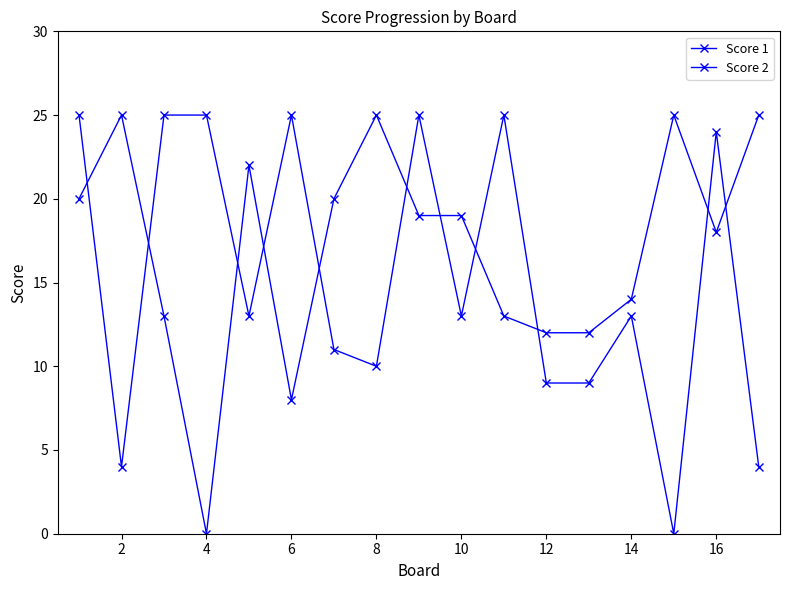

In Score 2, how many points are lower than both neighbors (excluding endpoints)?

5